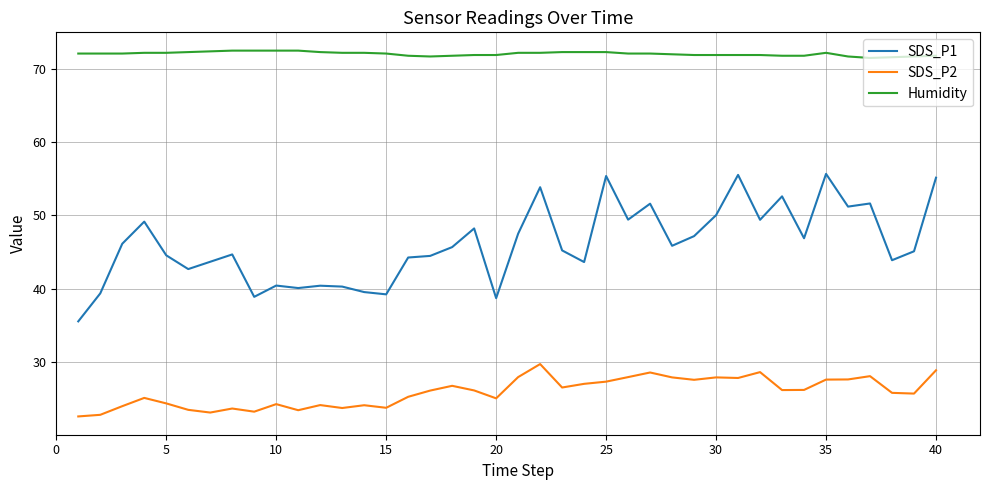

Which series has the largest range (max minus min)?

SDS_P1